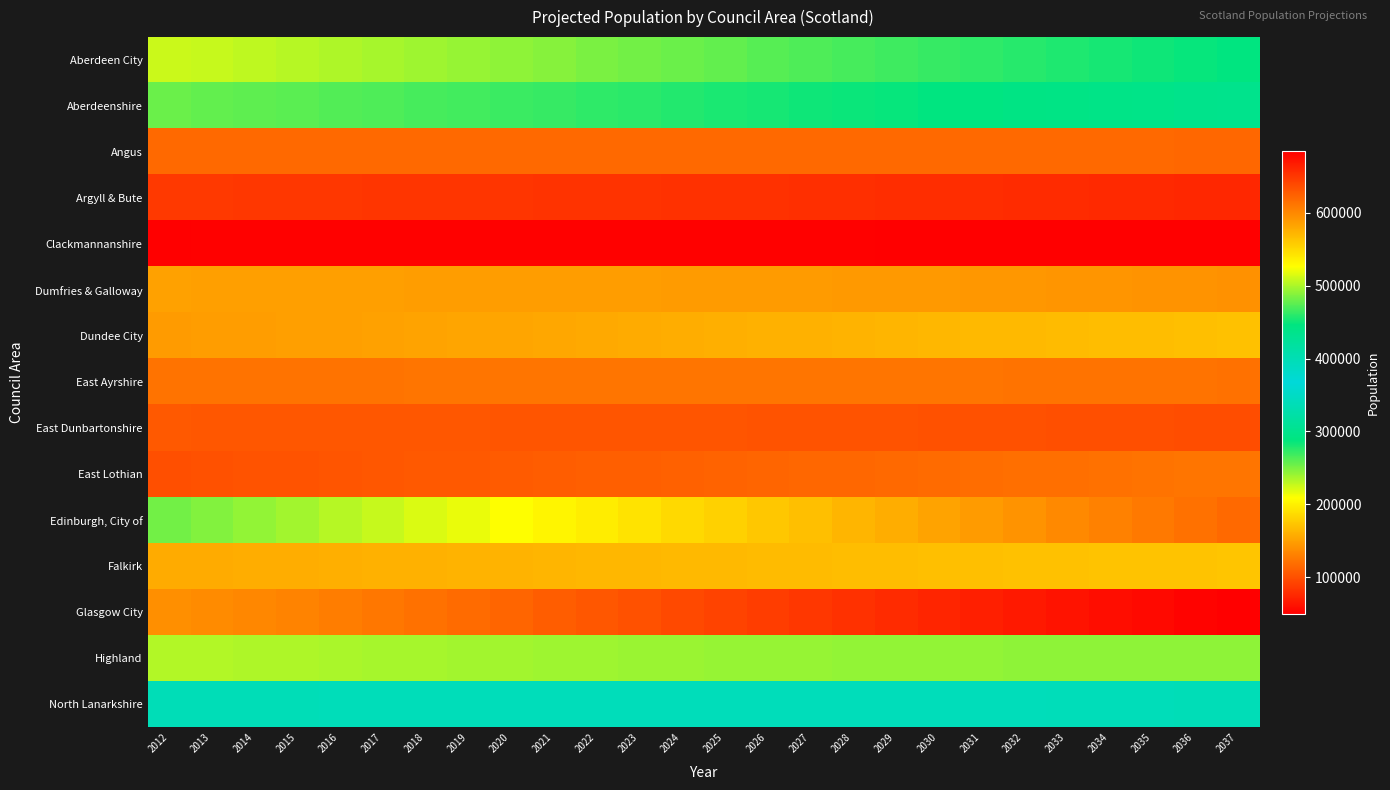

Between 2031 and 2017, which is larger?

2031